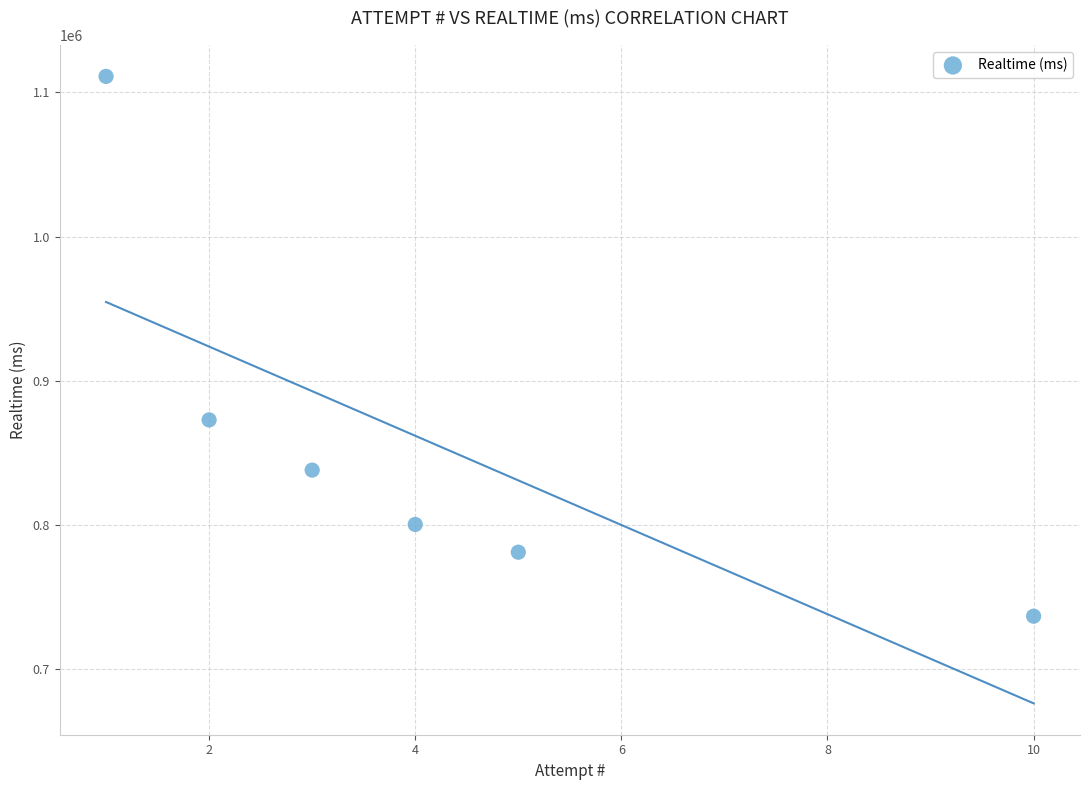

What is the average Y value?

856639